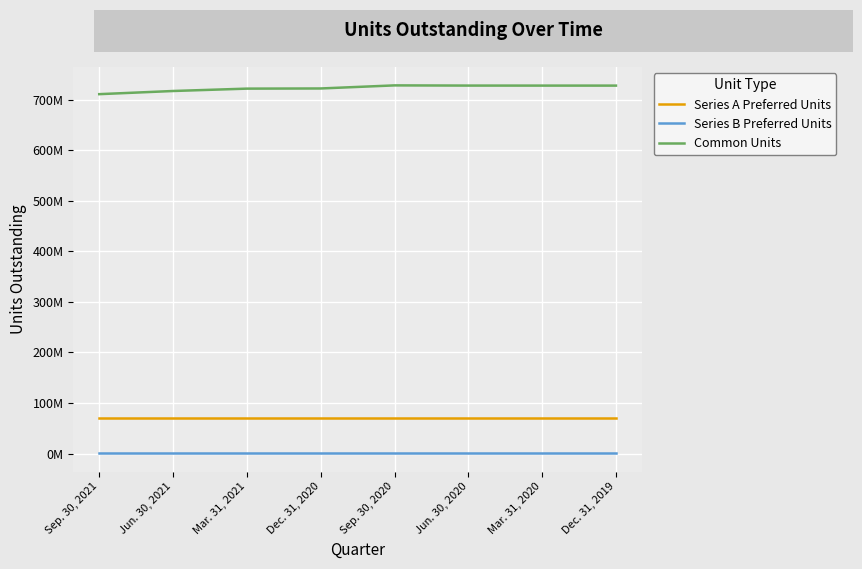

Which has a higher value, Sep. 30, 2021 or Mar. 31, 2021?

Sep. 30, 2021